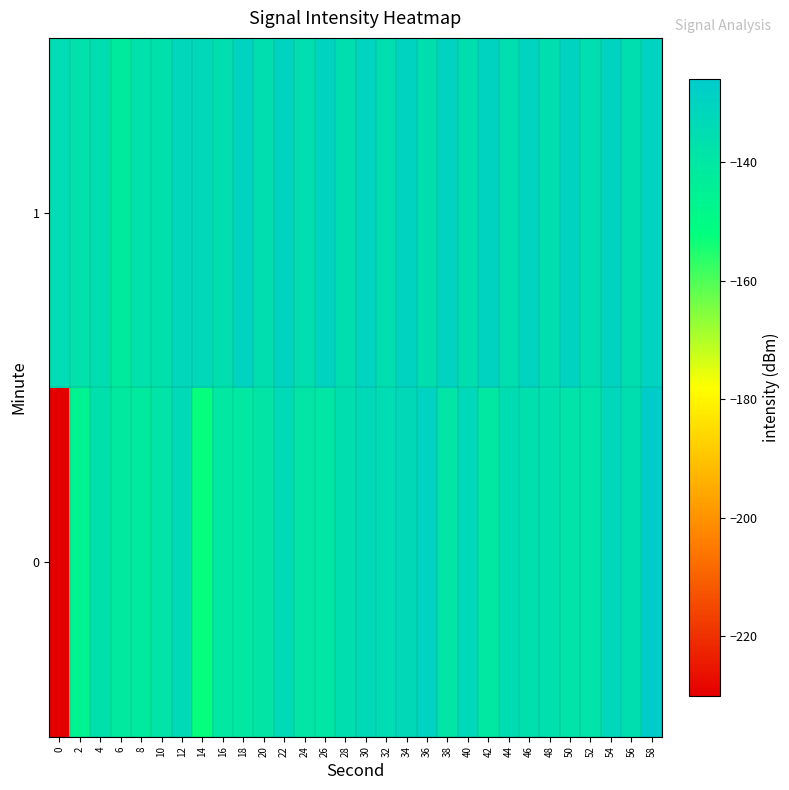

Reading left to right, what are all the values shown in this chart?

0: 0=-230.0	2=-146.2	4=-136.6	6=-141.3	8=-141.5	10=-138.3	12=-133.6	14=-152.7	16=-140.5	18=-140.3	20=-138.6	22=-133.3	24=-138.7	26=-139.5	28=-135.4	30=-133.1	32=-134.3	34=-132.6	36=-129.8	38=-139.3	40=-132.2	42=-140.6	44=-134.7	46=-136.5	48=-136.4	50=-138.1	52=-137.9	54=-132.0	56=-135.4	58=-126.8
1: 0=-134.2	2=-137.1	4=-135.5	6=-141.8	8=-137.3	10=-136.9	12=-131.9	14=-132.3	16=-135.5	18=-130.3	20=-135.5	22=-130.3	24=-135.5	26=-130.3	28=-135.5	30=-130.3	32=-135.5	34=-130.3	36=-135.5	38=-130.3	40=-135.5	42=-130.3	44=-135.5	46=-130.3	48=-135.5	50=-130.3	52=-135.5	54=-130.3	56=-135.5	58=-130.3